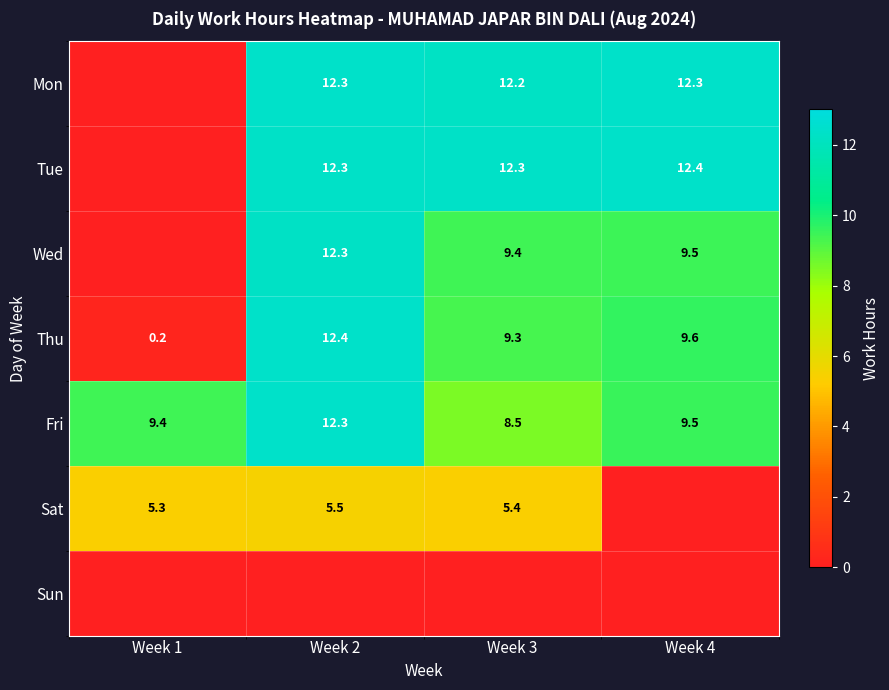

What is the total value across all series at Week 2?

67.1